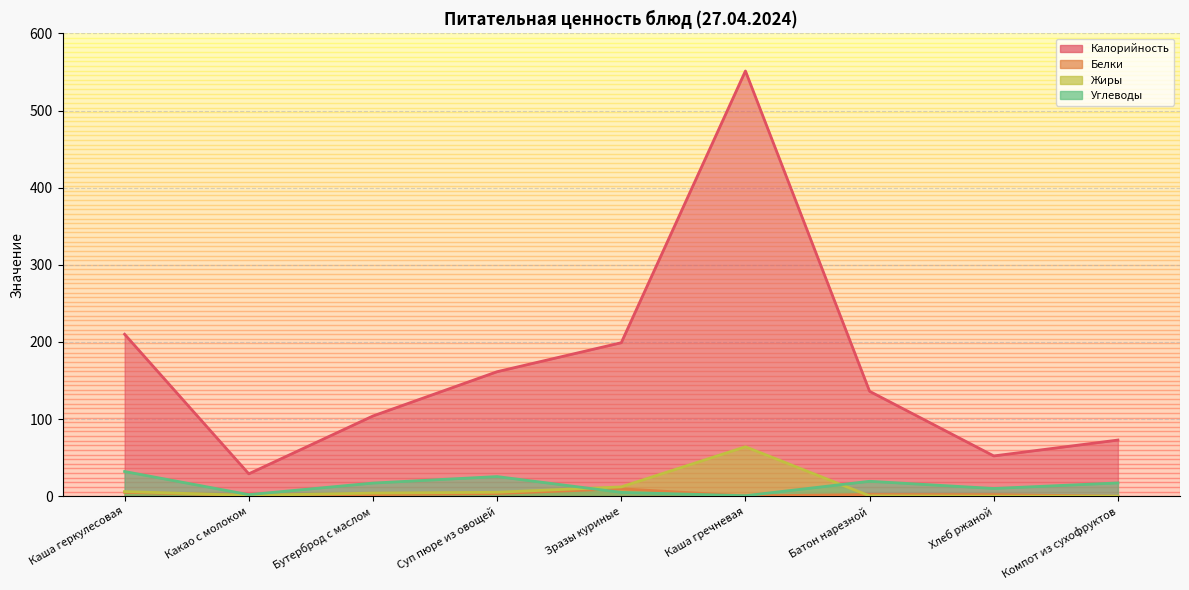

At which label is Калорийность closest to 290?

Каша геркулесовая